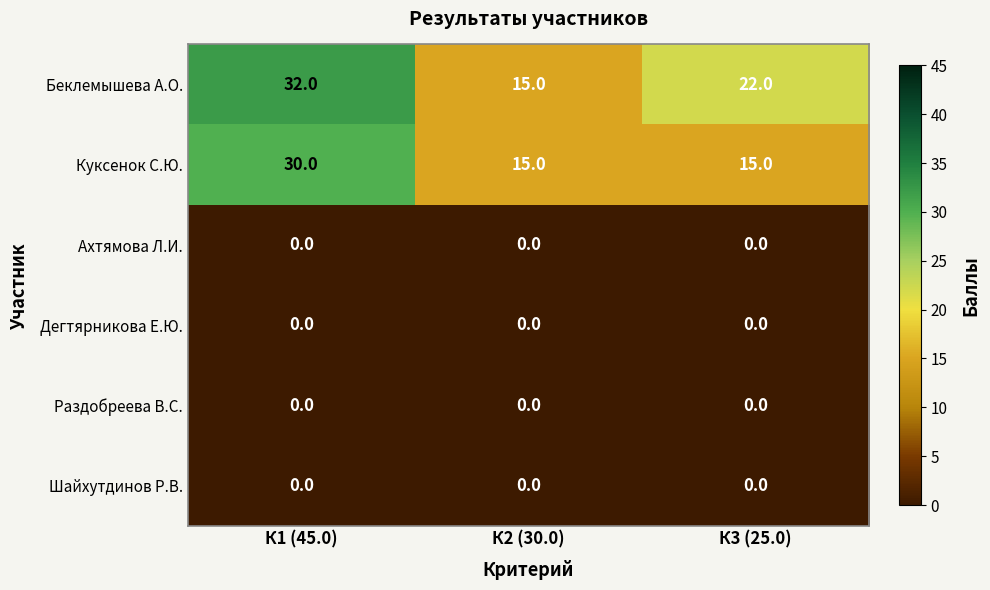

How many categories are shown in the chart?

3